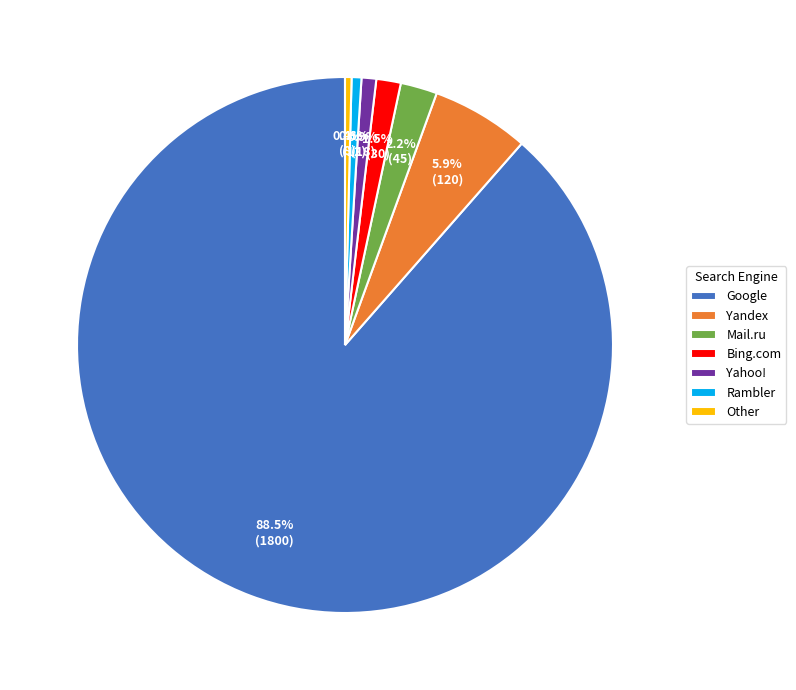

Is there any slice that represents more than half of the pie?

Yes